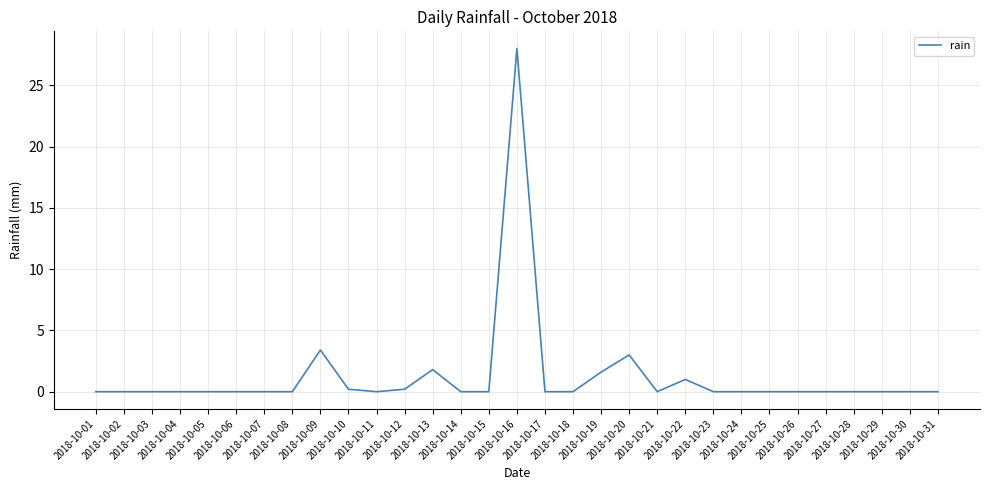

How many lines are shown in the chart?

1